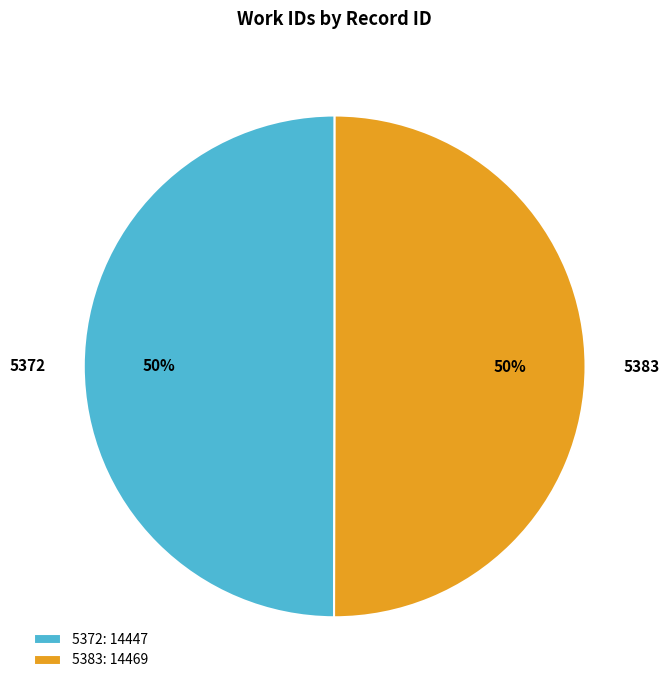

How many segments does this pie chart have?

2